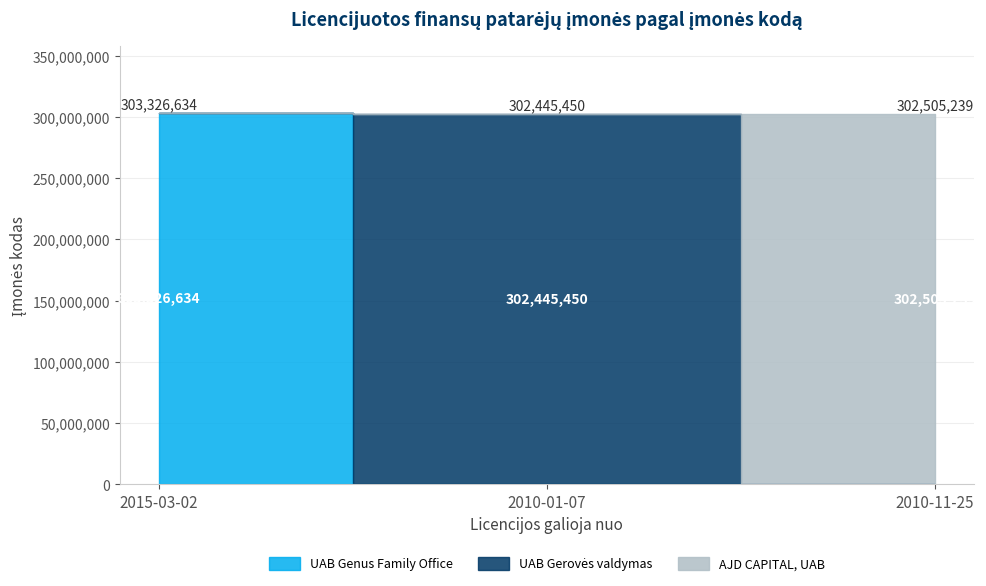

Reading left to right, extract all data points from this chart.

2015-03-02=303326634	2010-01-07=302445450	2010-11-25=302505239